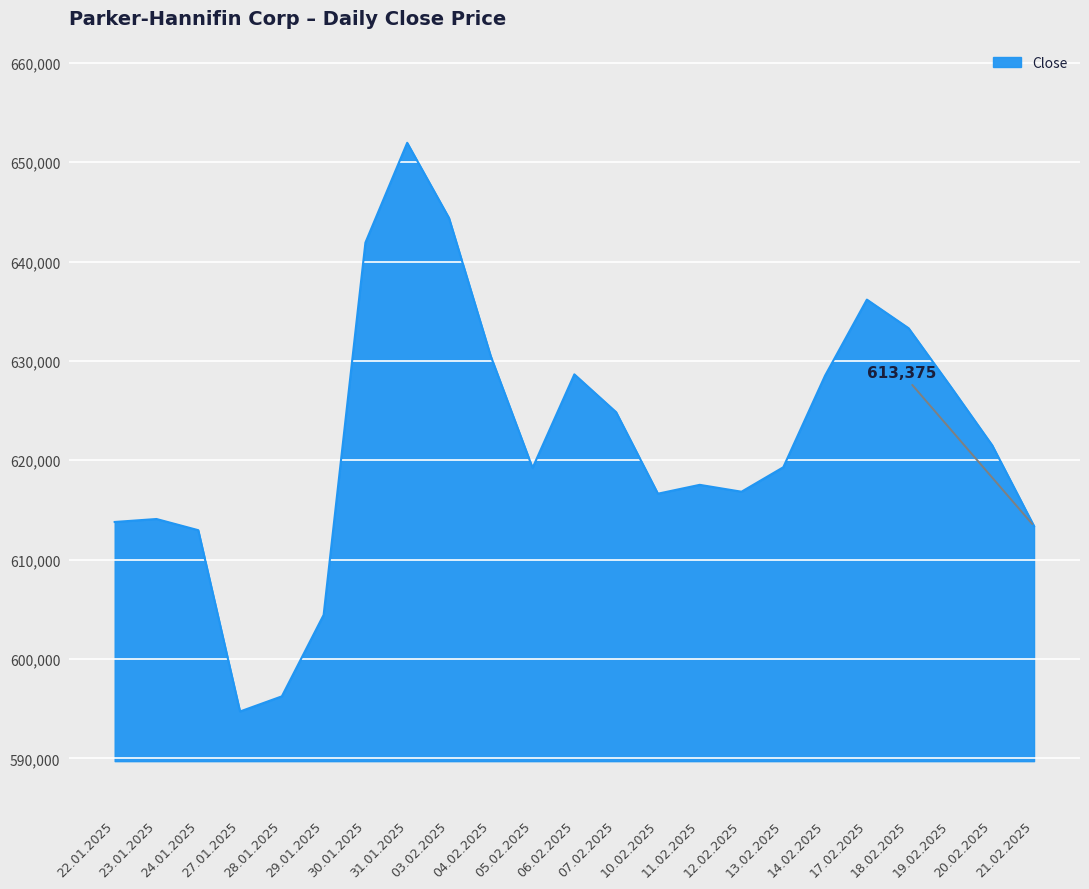

What is the maximum value shown in the chart?

651952